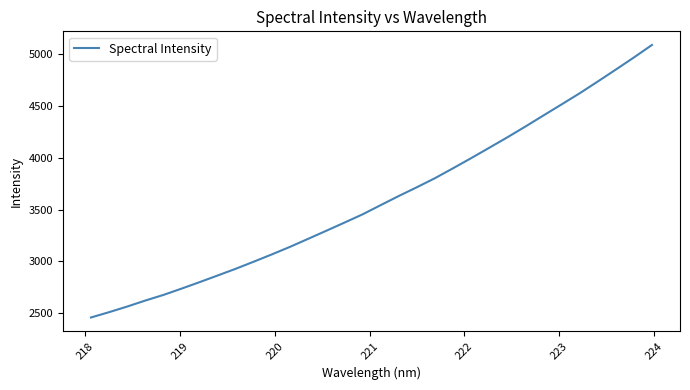

What is the smallest value displayed?

2460.1